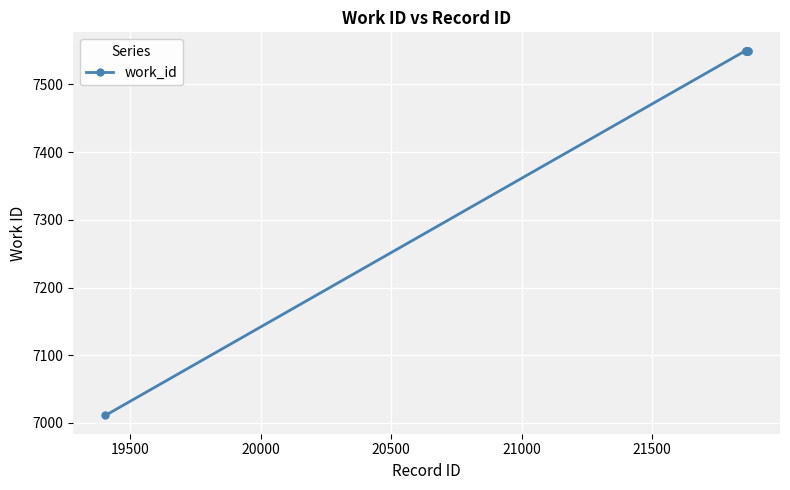

What is the greatest value displayed?

7550